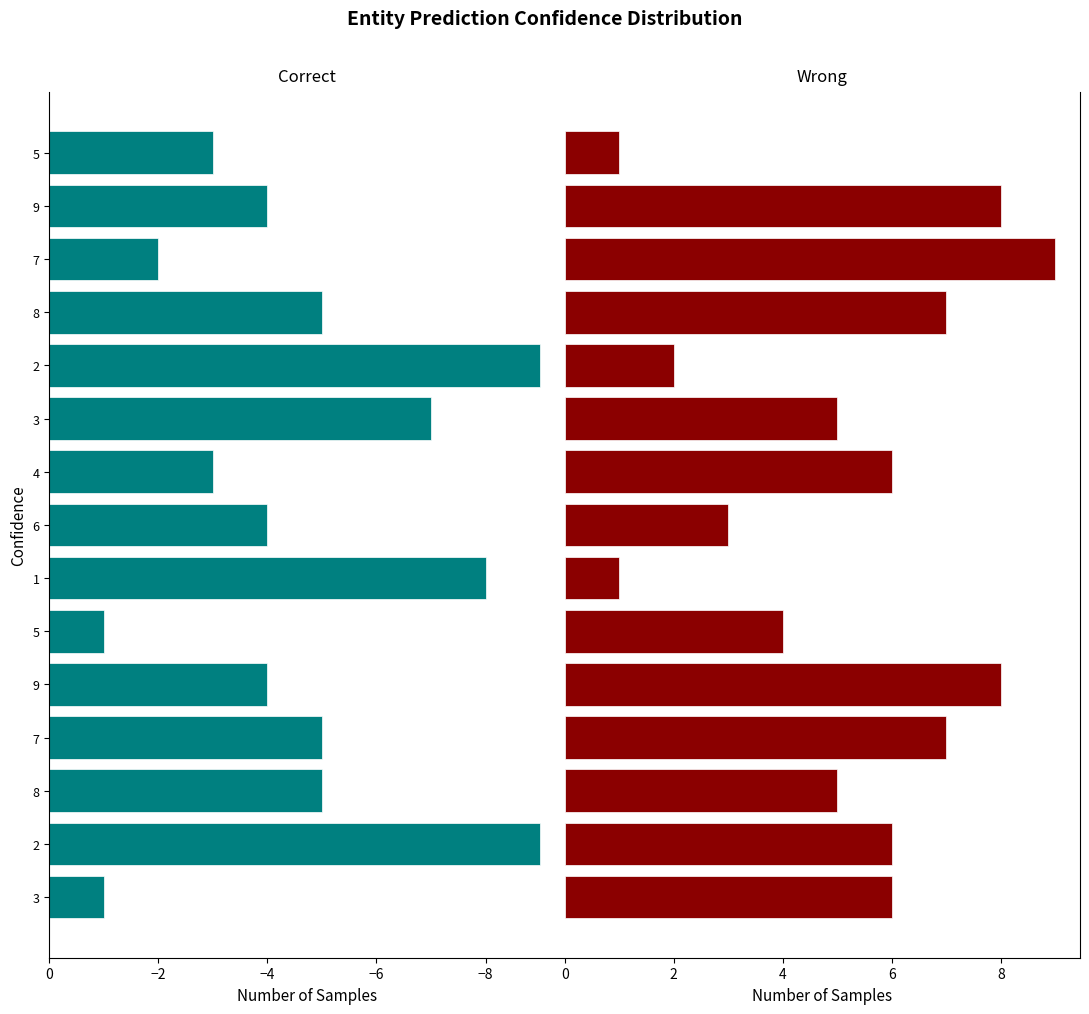

What is the minimum value for Correct?

-9